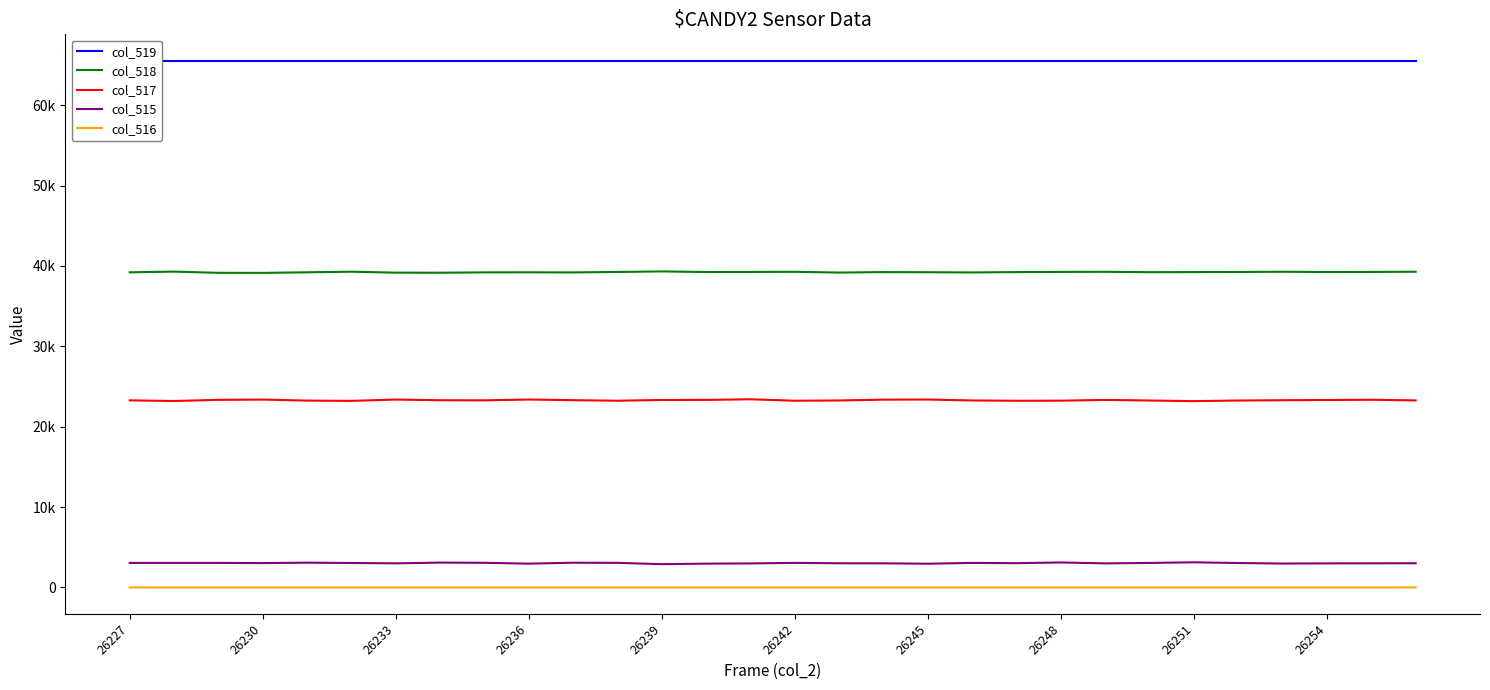

Does the chart have visible grid lines?

No